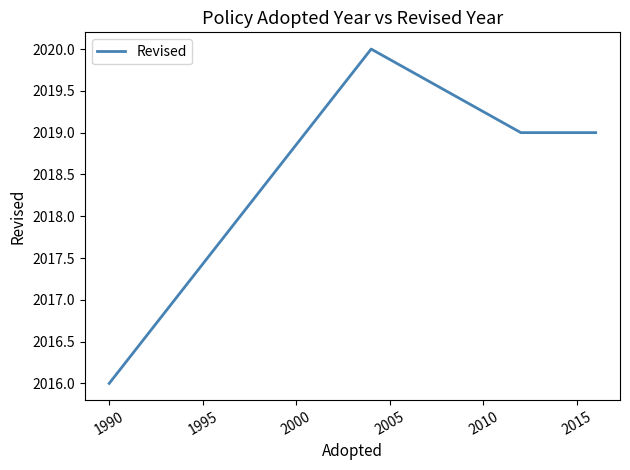

What is the difference between the maximum and minimum values?

4